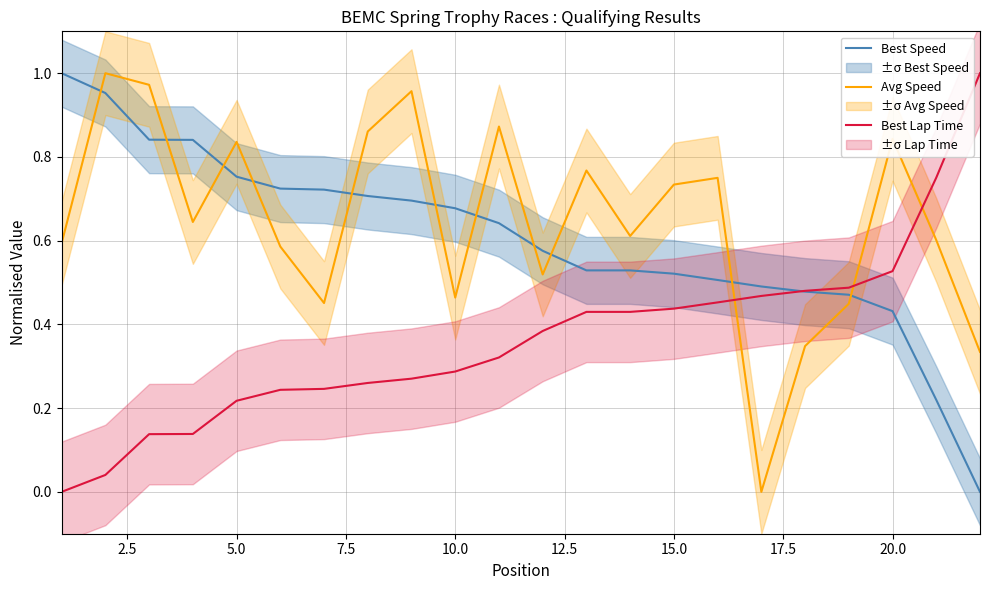

After their last crossing, which series has the higher values: Avg Speed or Best Speed?

Avg Speed